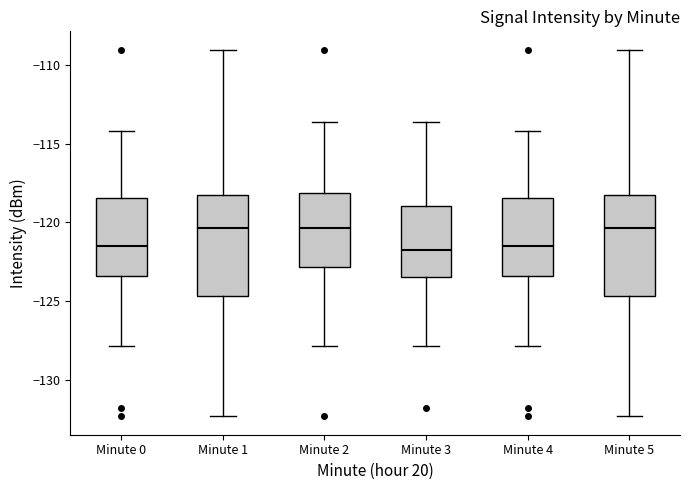

Reading left to right, read every box against the y-axis: the position of its median line, the range the box covers, and the ends of its whiskers. The values are not printed on the chart, so give them approximately, as read against the axis.

Minute 0: median -121.5, box -123.5 to -118.5, whiskers -128.0 to -114.0
Minute 1: median -120.5, box -124.5 to -118.0, whiskers -132.5 to -109.0
Minute 2: median -120.5, box -123.0 to -118.0, whiskers -128.0 to -113.5
Minute 3: median -122.0, box -123.5 to -119.0, whiskers -128.0 to -113.5
Minute 4: median -121.5, box -123.5 to -118.5, whiskers -128.0 to -114.0
Minute 5: median -120.5, box -124.5 to -118.0, whiskers -132.5 to -109.0